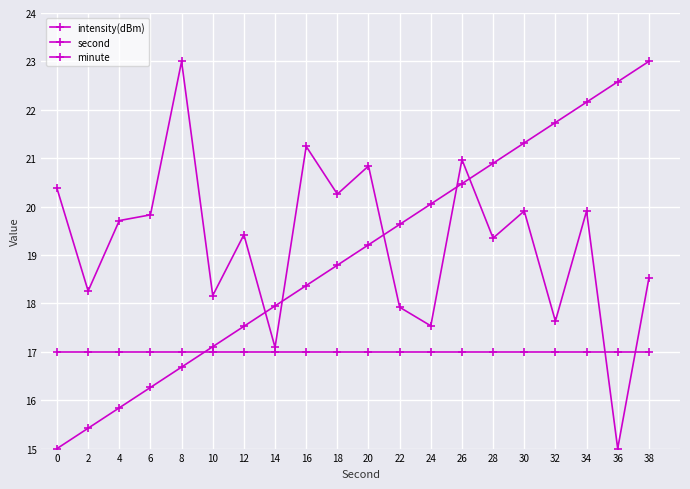

Which label corresponds to the largest value in the chart?

8